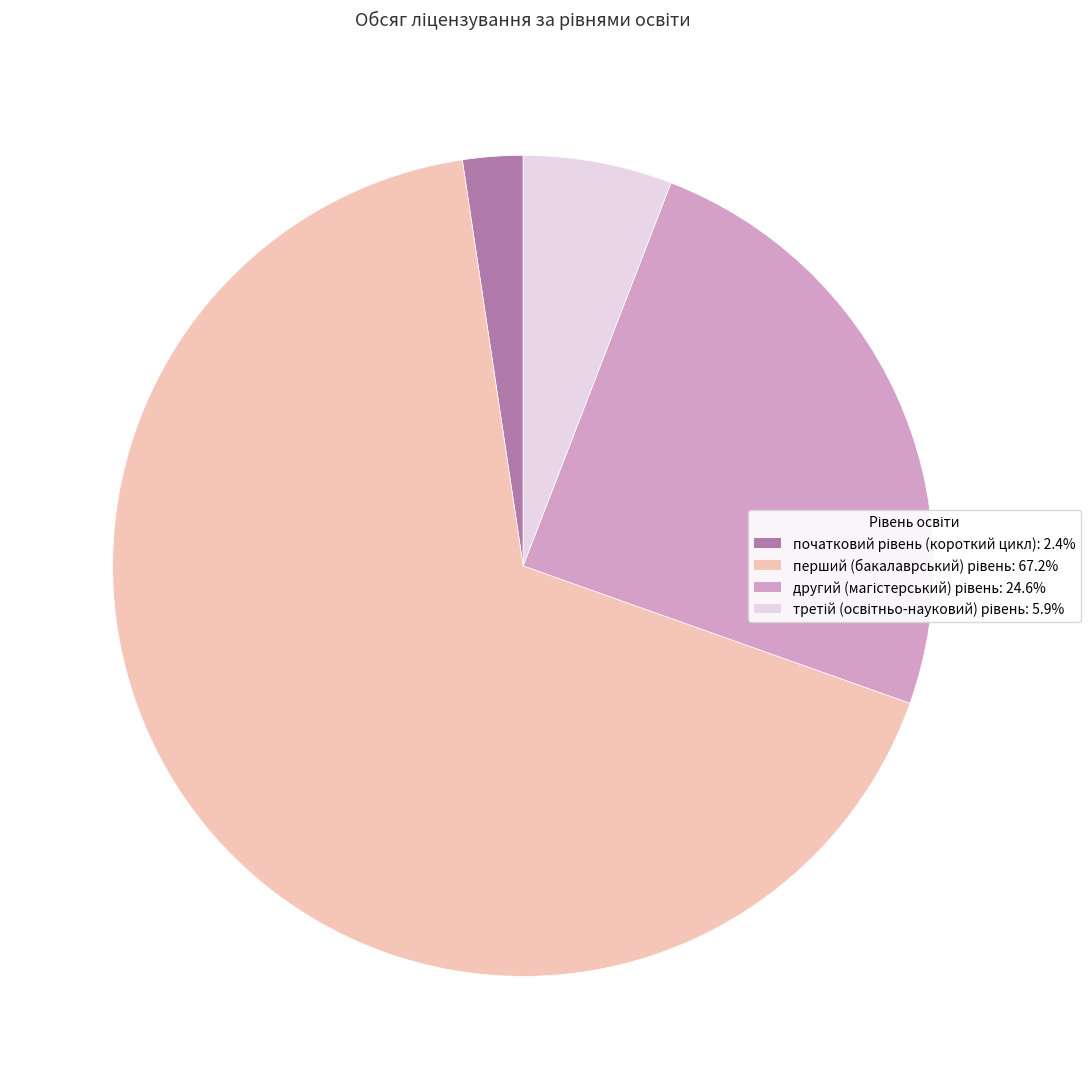

Does any single category account for the majority?

Yes